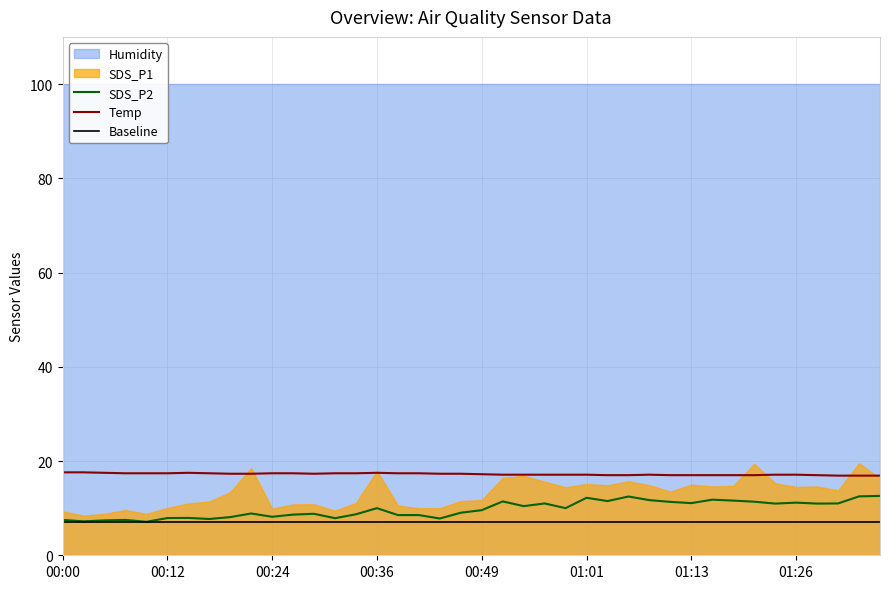

The value of SDS_P2 at 00:49 is 9.6. True or false?

True